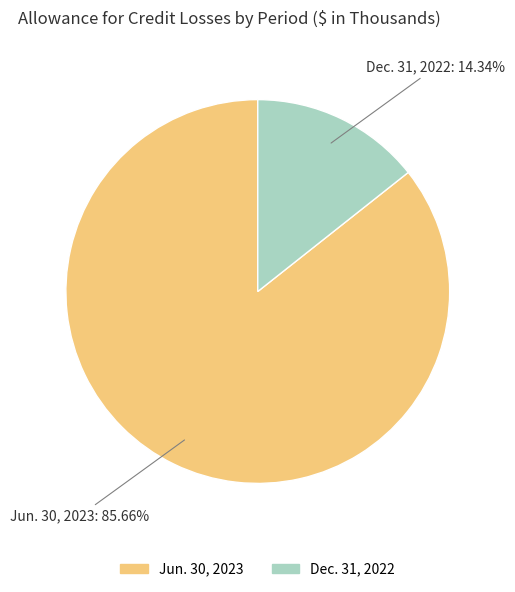

True or false: Jun. 30, 2023 accounts for 86% of the total.

True